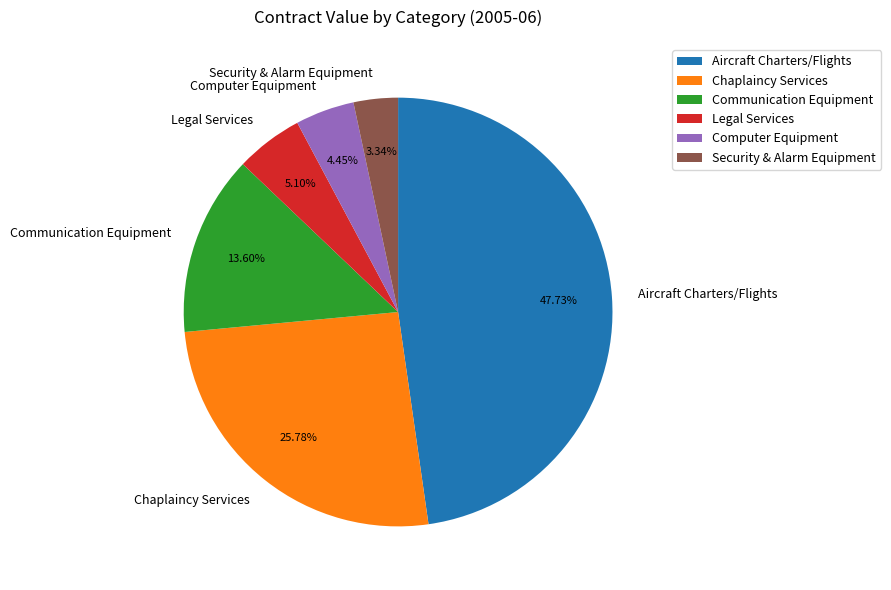

Count the number of slices in the pie.

6